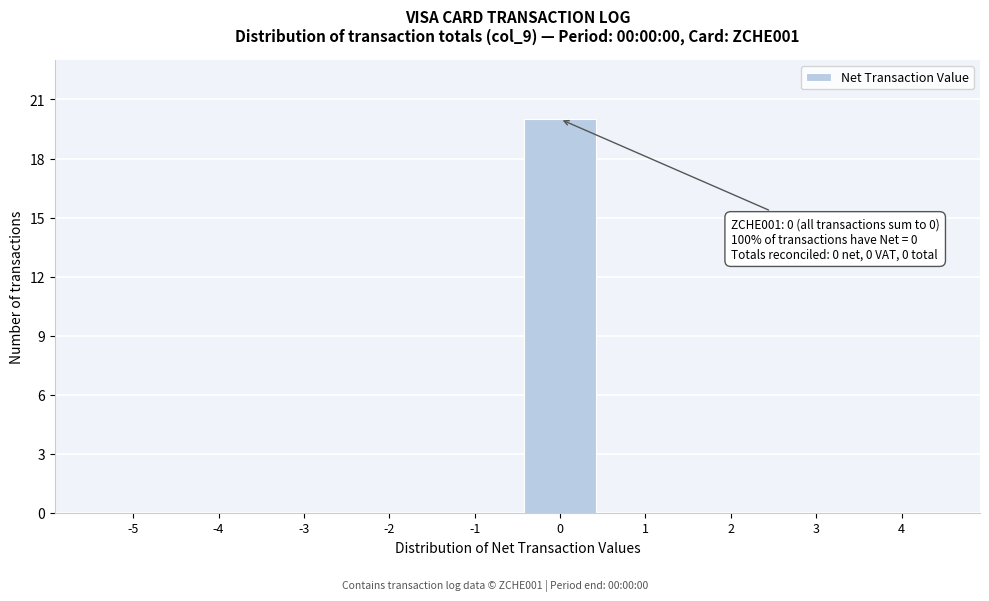

What is the sum of all values?

20